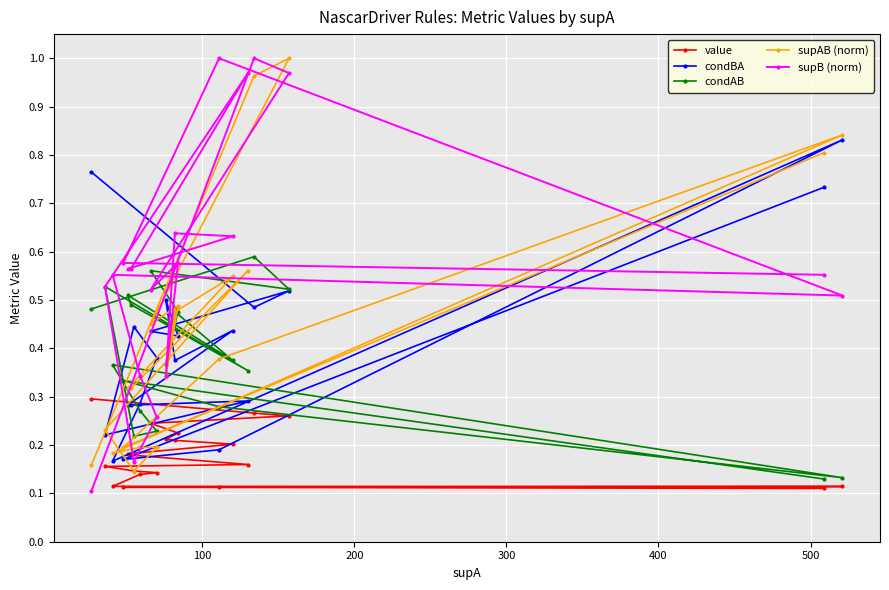

Which series has the largest total across all categories?

supB (norm)